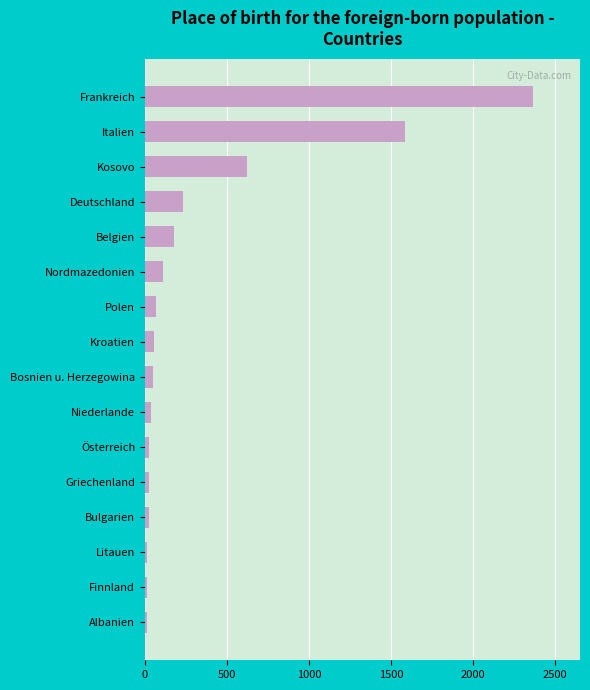

What is the difference between the maximum and minimum values?

2354